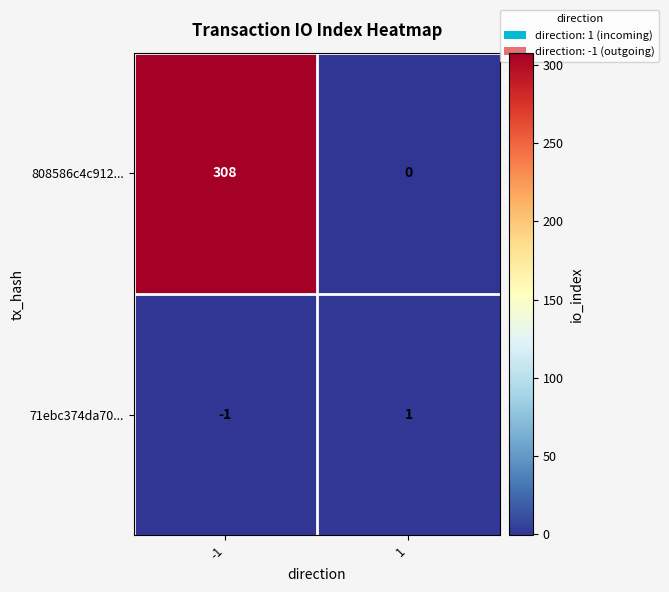

Between -1 and 1, which series saw the biggest shift?

808586c4c912...